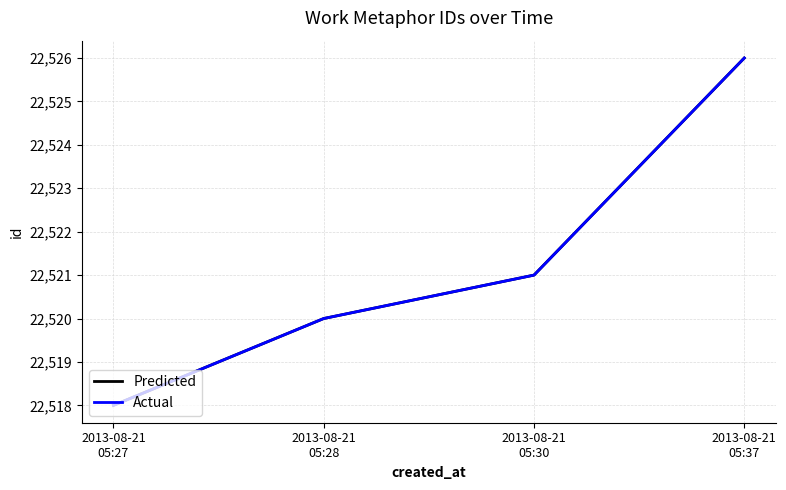

At which label is Predicted closest to 22522?

2013-08-21
05:30